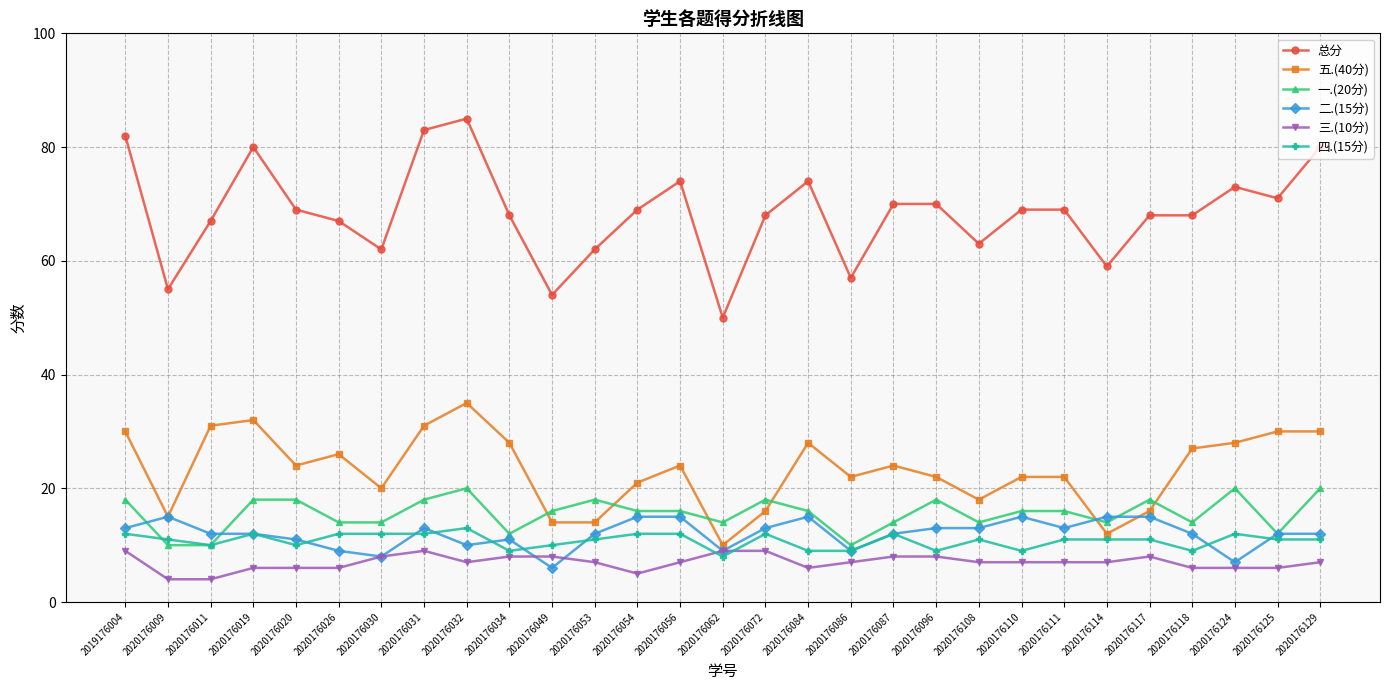

Does the chart display data point markers on the line(s)?

Yes